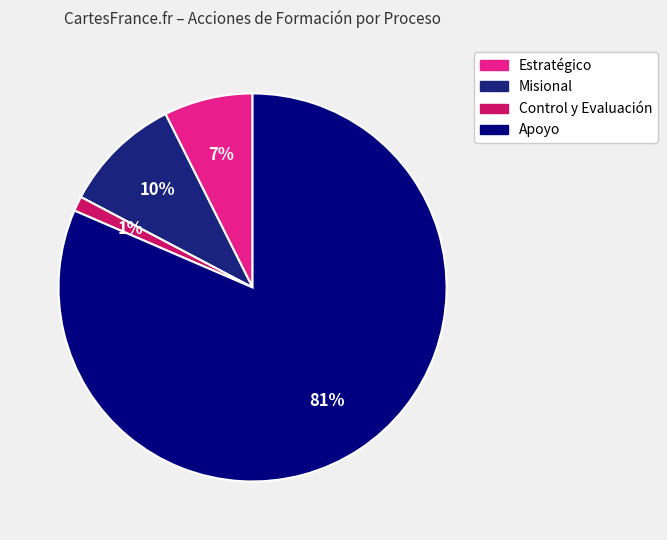

Which slice is the smallest?

Control y Evaluación